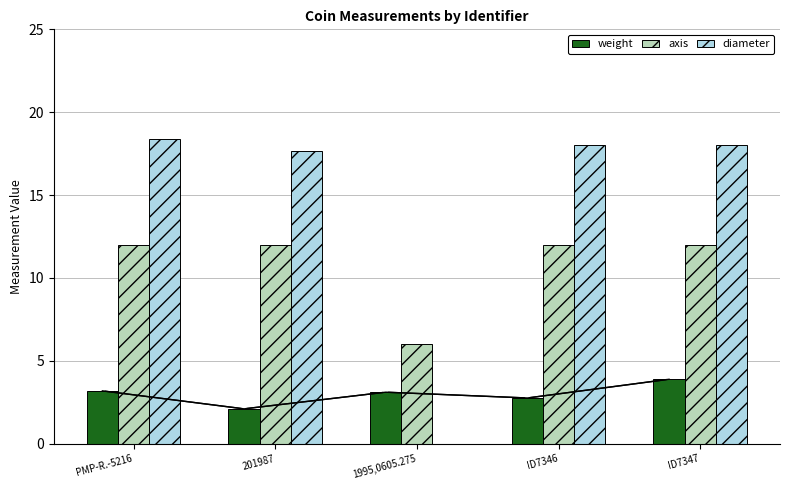

Between ID7346 and PMP-R.-5216, which is larger?

PMP-R.-5216